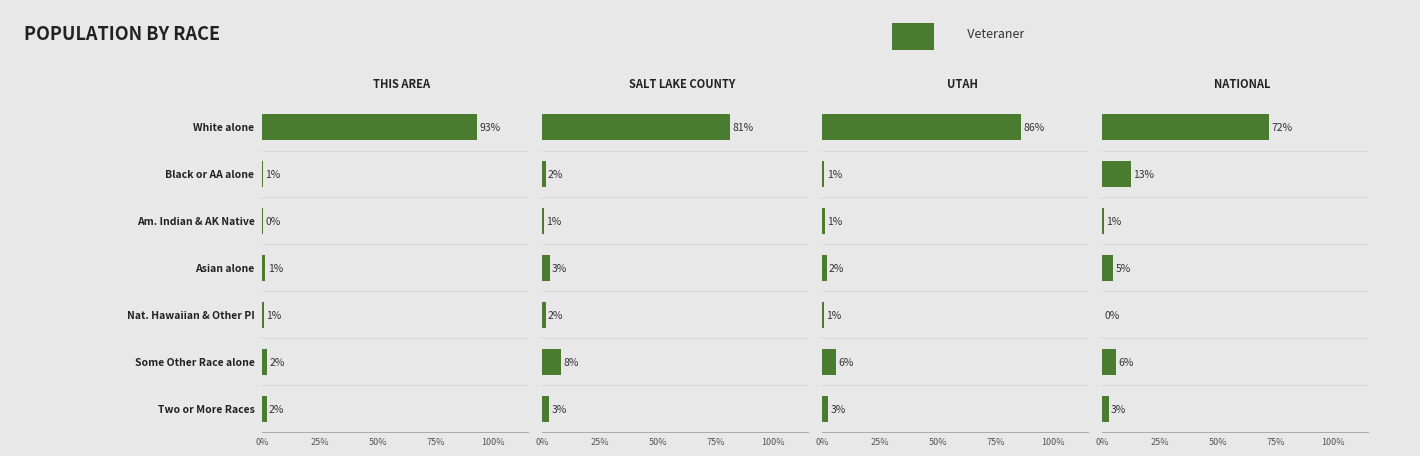

Does the chart contain any negative values?

No